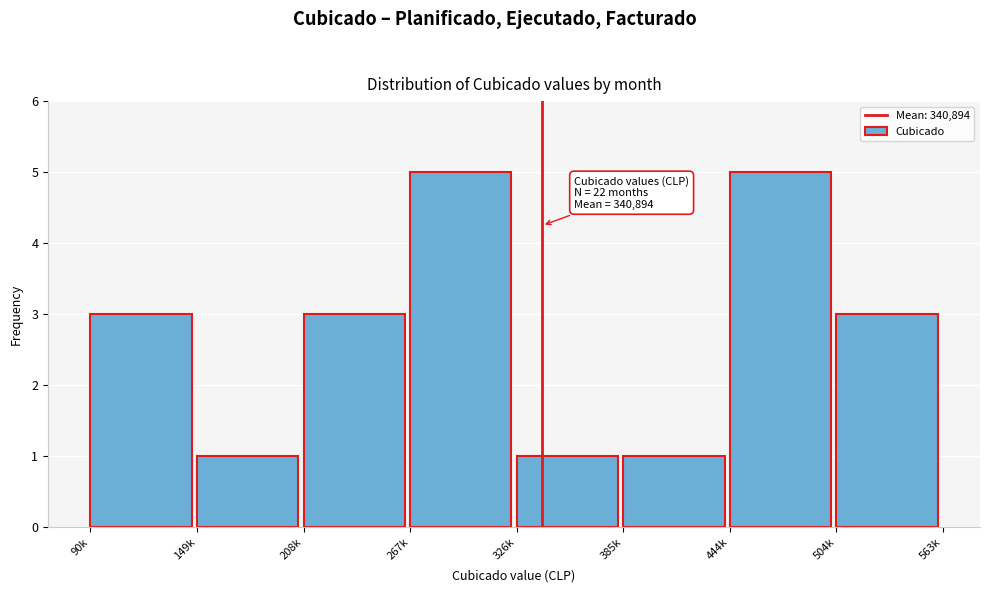

Reading left to right, extract all data points from this chart.

90k=3	149k=1	208k=3	267k=5	326k=1	385k=1	444k=5	504k=3